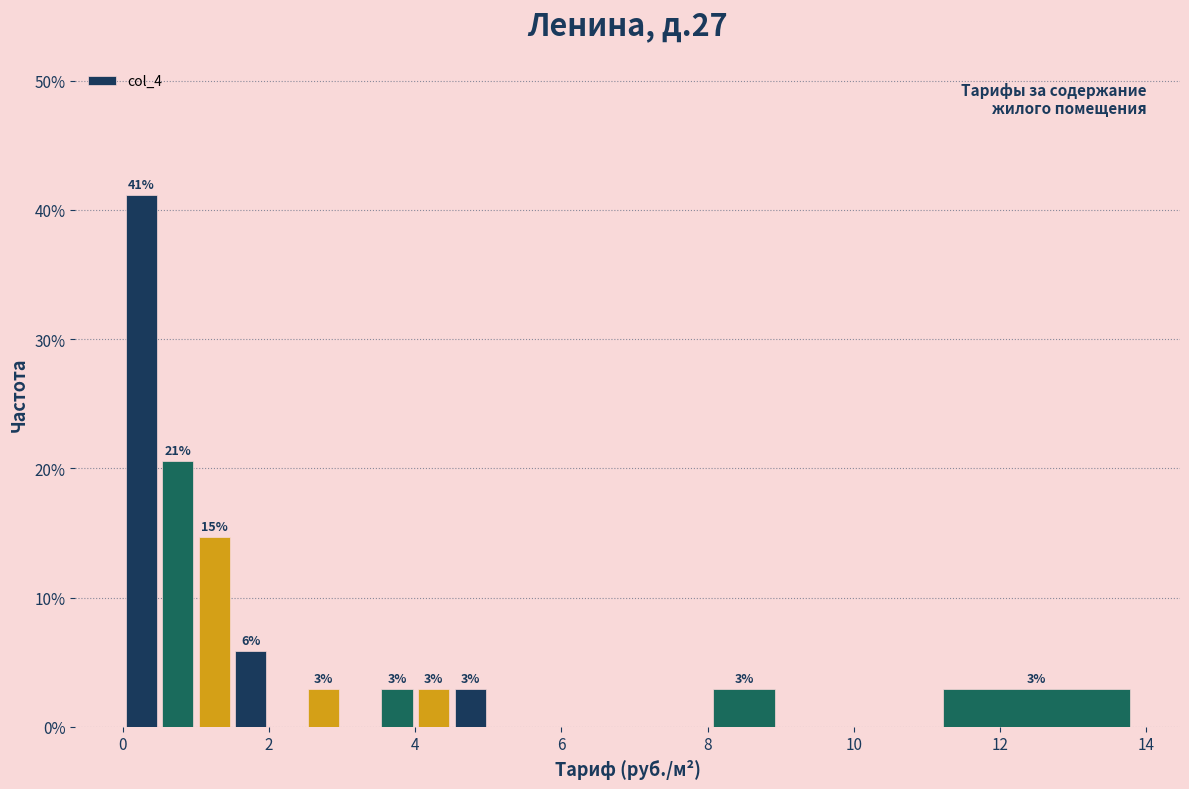

Around what value on the x-axis is the tallest bar? Give the approximate position of its centre, as read against the axis.

0.2